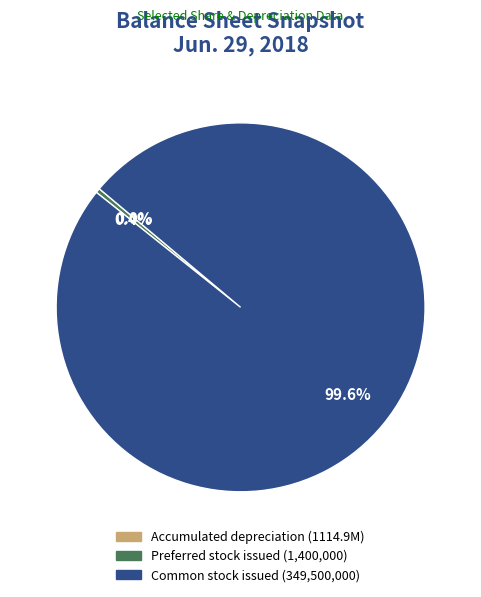

Is there any slice that represents more than half of the pie?

Yes